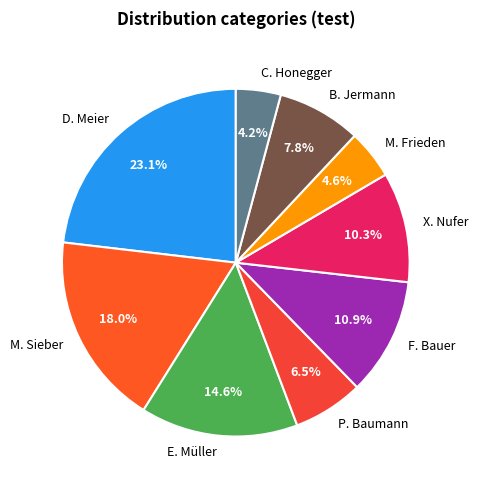

How many segments does this pie chart have?

9